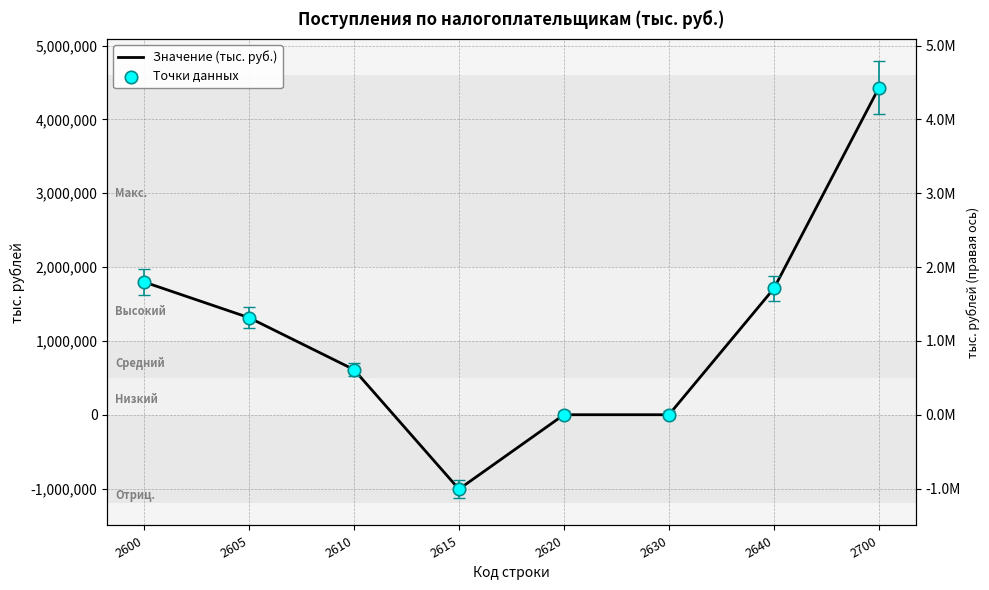

Which series has the widest spread of Y values?

Значение (тыс. руб.)